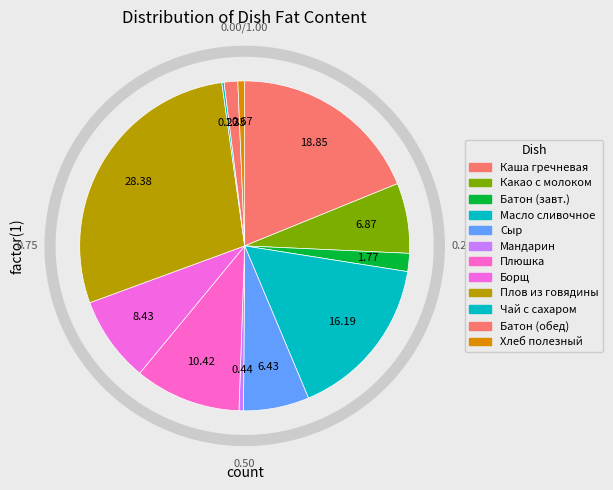

Rank the categories by value from lowest to highest.

Чай с сахаром, Мандарин, Хлеб полезный, Батон витаминный (обед), Батон витаминный (завтрак), Сыр порционно, Какао с молоком, Борщ со свежей капустой, Плюшка московская, Масло сливочное, Каша молочная гречневая с маслом, Плов из говядины